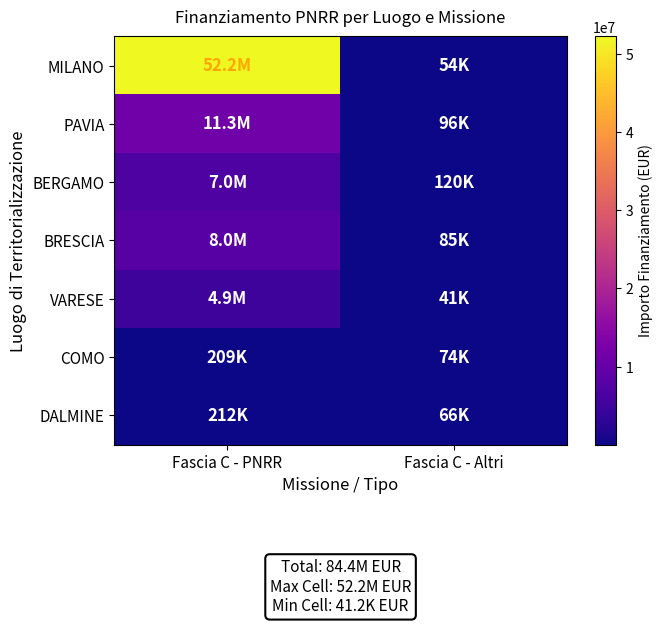

What is the greatest value displayed?

52222951.0